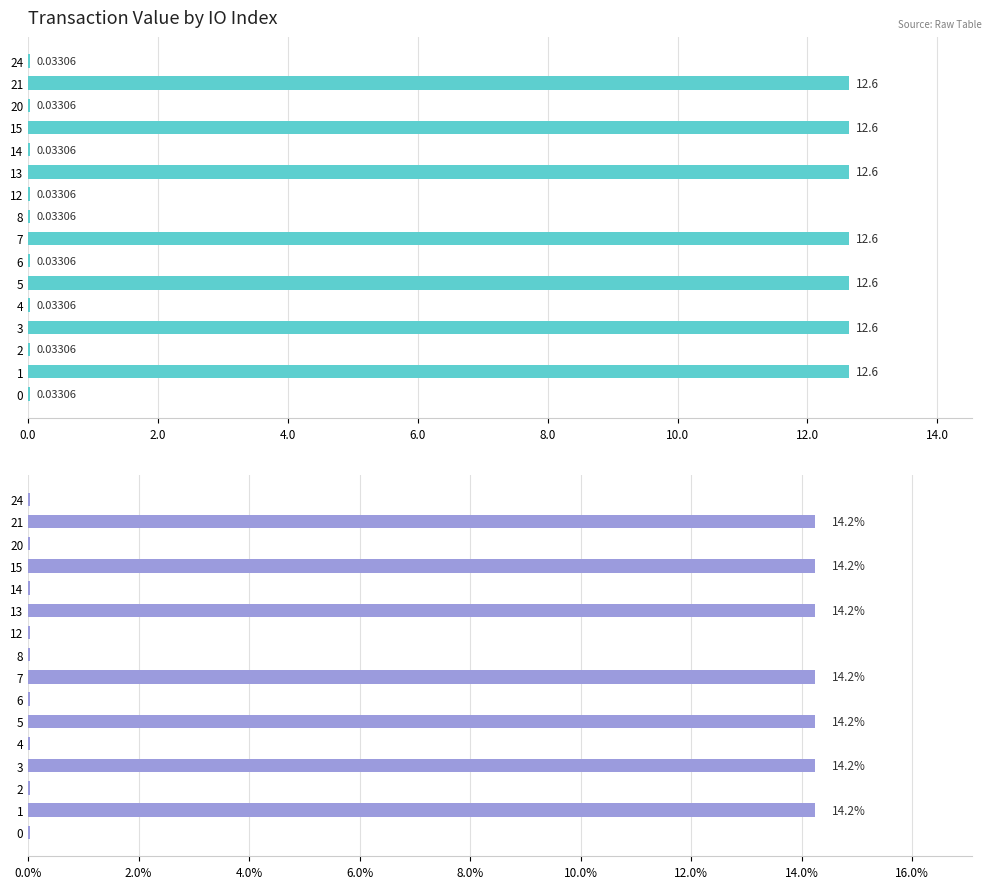

Between 14.0 and 14, which series saw the biggest shift?

Transaction Value